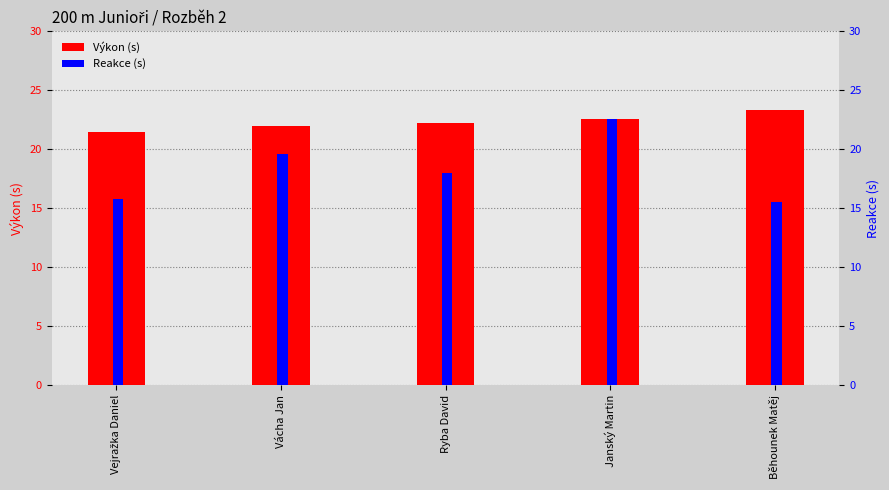

Reading left to right, extract all data points from this chart.

Výkon: Vejražka Daniel=21.5	Vácha Jan=21.9	Ryba David=22.2	Janský Martin=22.6	Běhounek Matěj=23.3
Reakce: Vejražka Daniel=15.8	Vácha Jan=19.6	Ryba David=18.0	Janský Martin=22.6	Běhounek Matěj=15.5